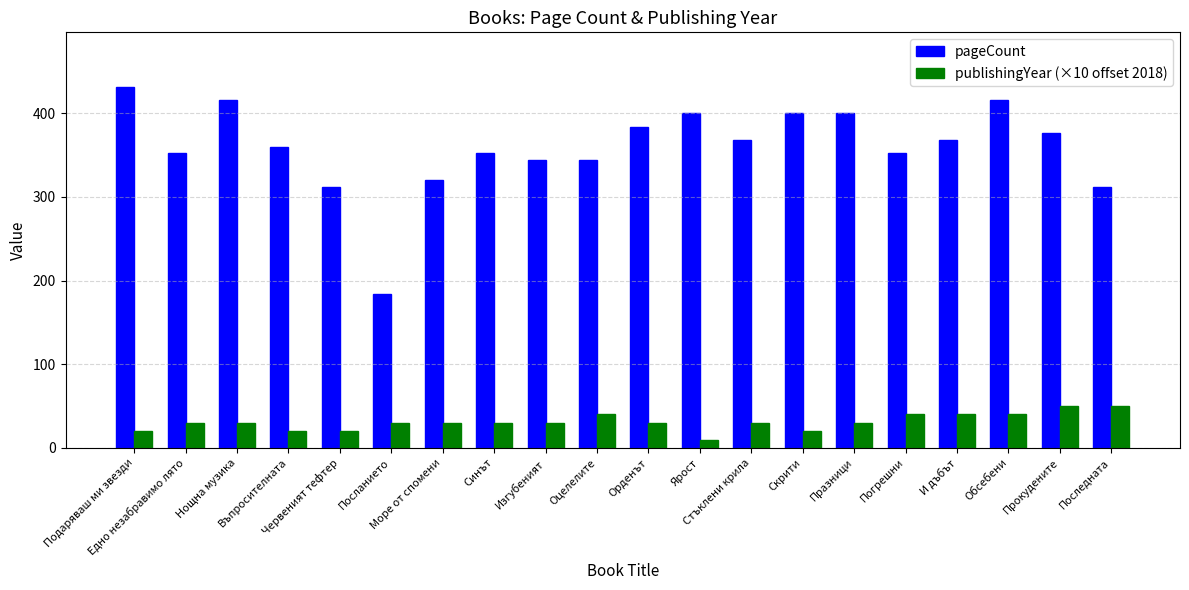

How many series are shown in this chart?

2